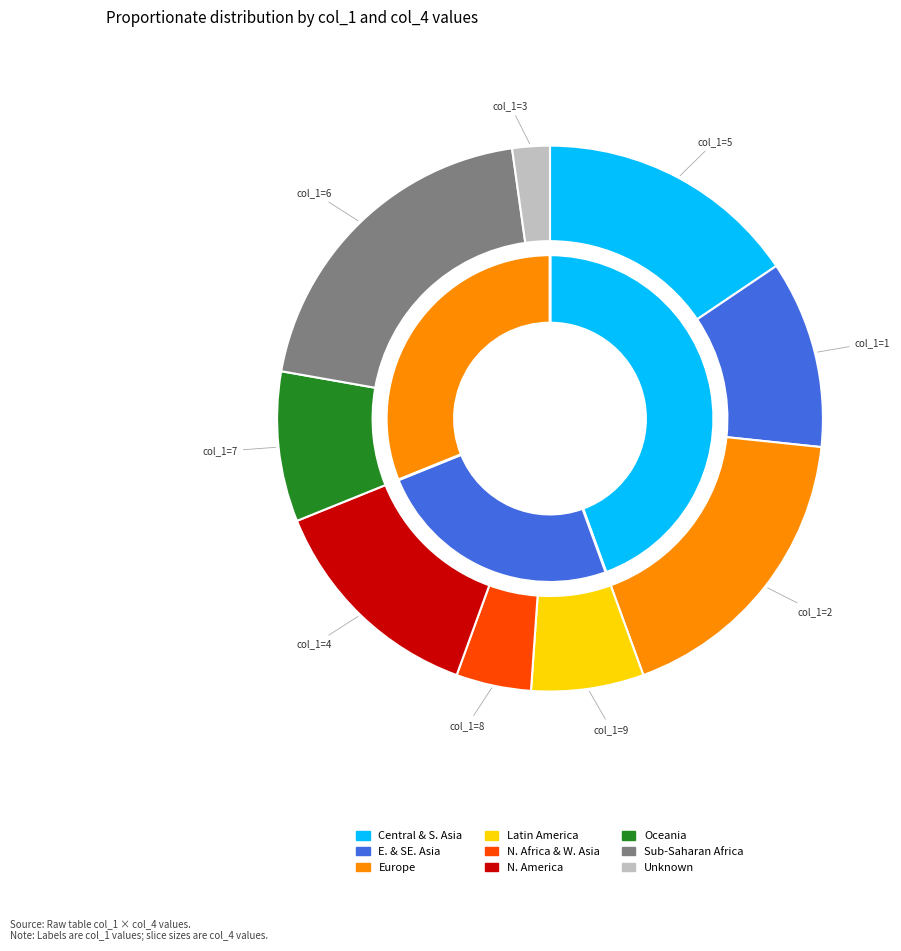

Which category has the smallest portion of the pie?

3